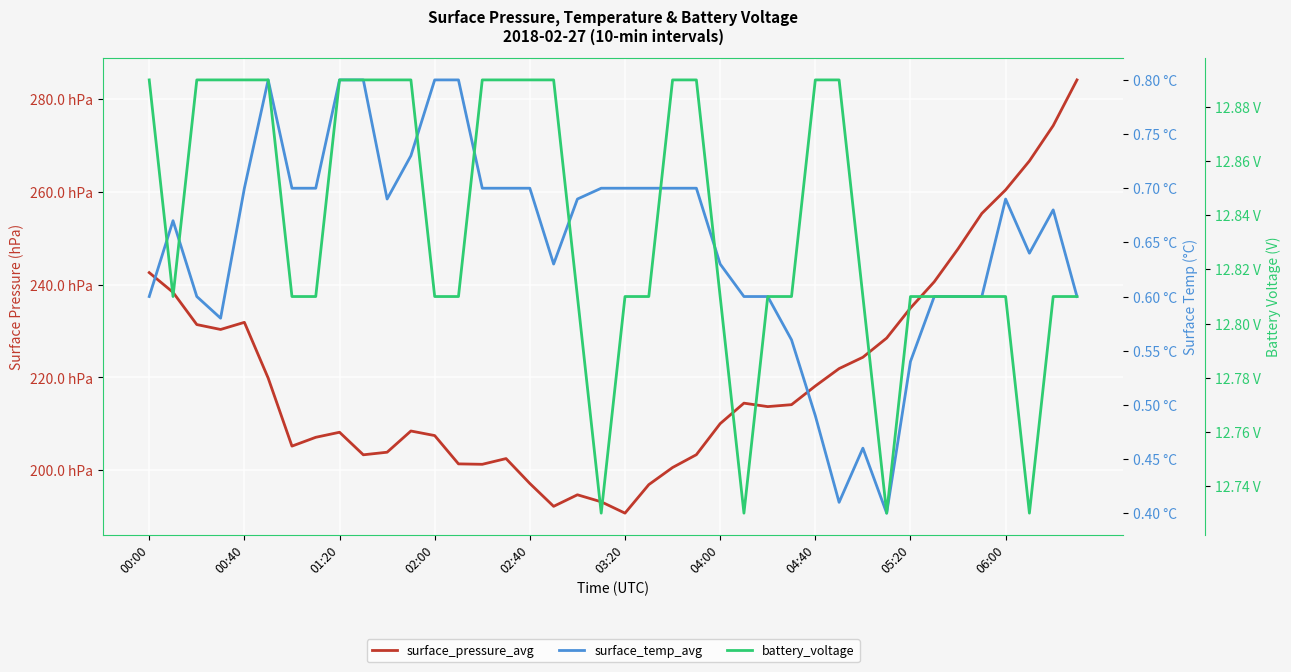

The value of surface_pressure_avg at 04:00 is 63.7. True or false?

False